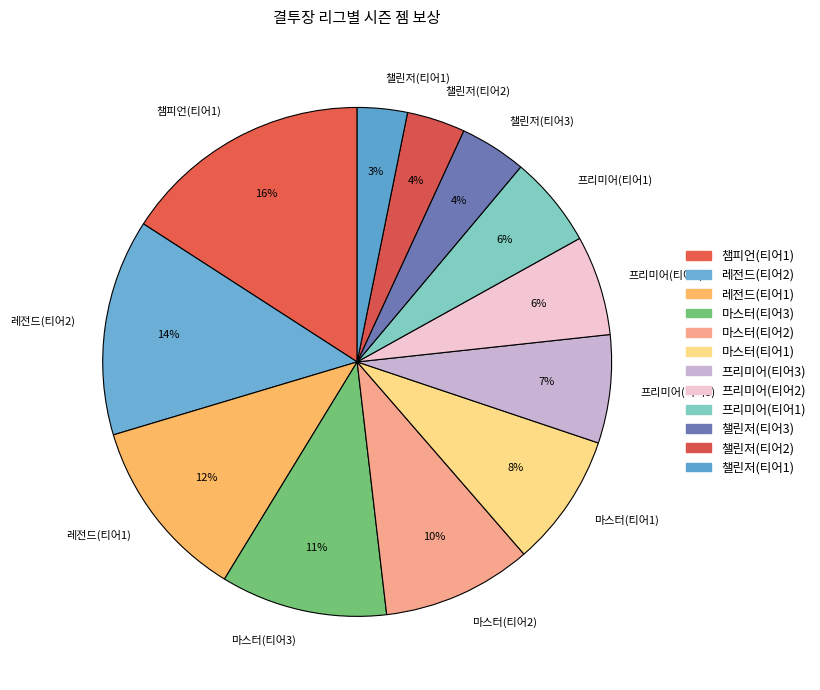

What is the largest slice in the pie chart?

챔피언(티어1)